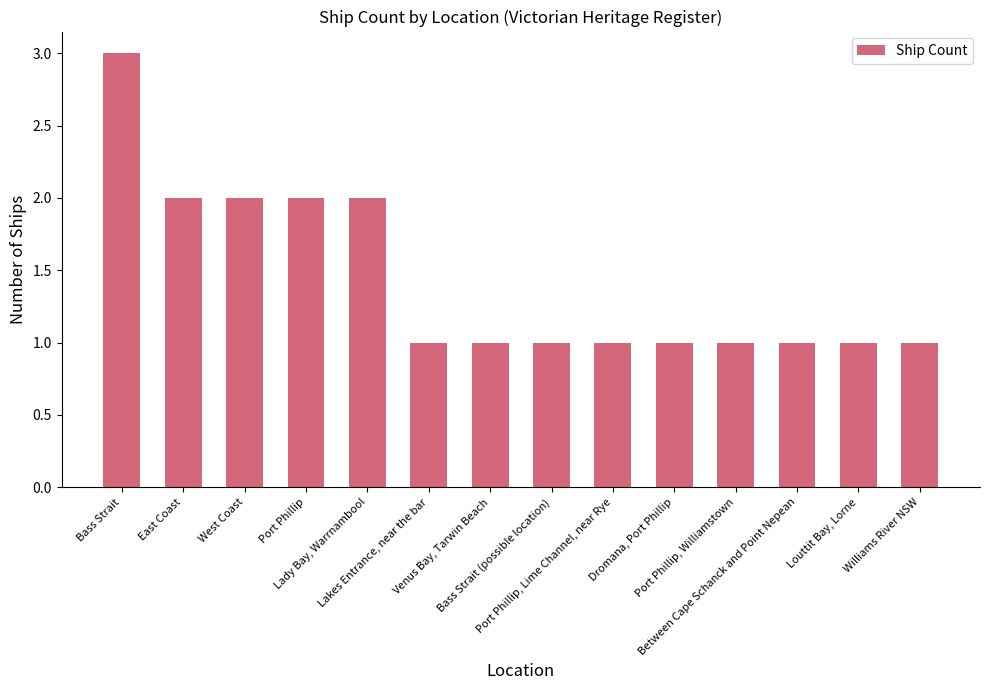

What is the label of the 3rd bar from the right?

Between Cape Schanck and Point Nepean